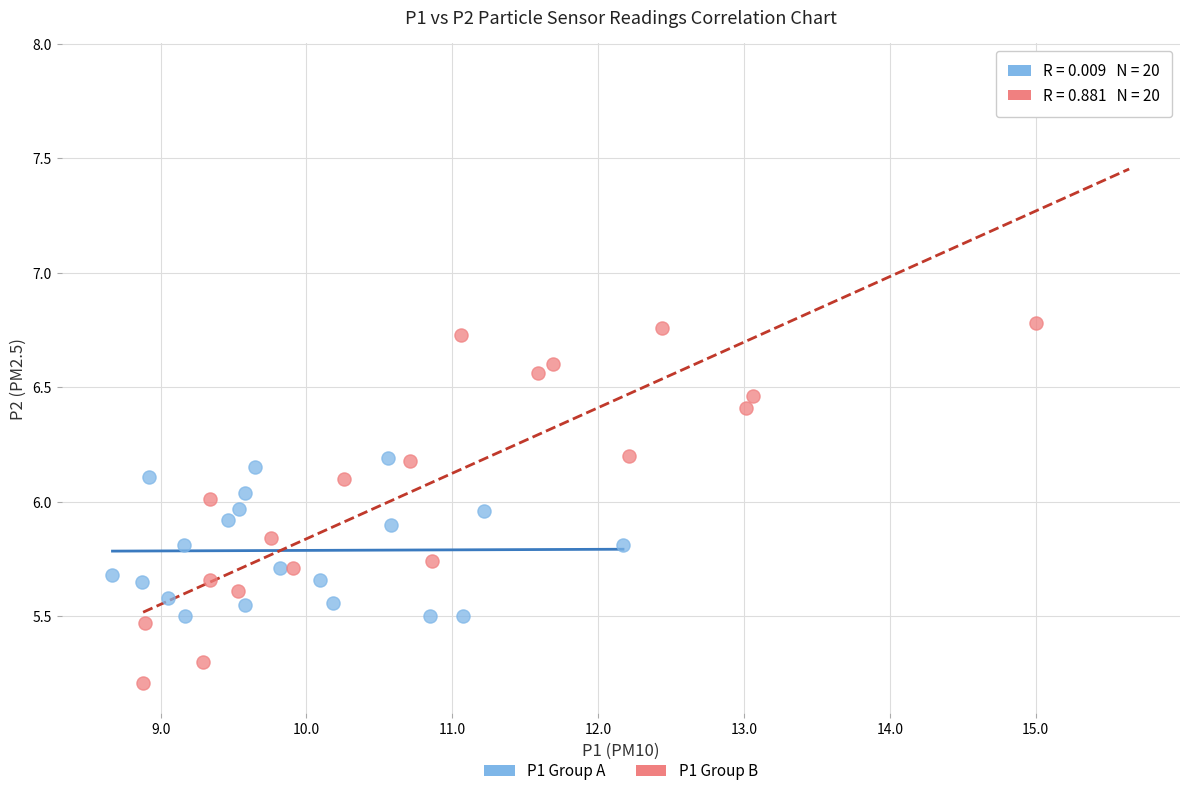

Which series contains the highest Y value?

P1 Group B